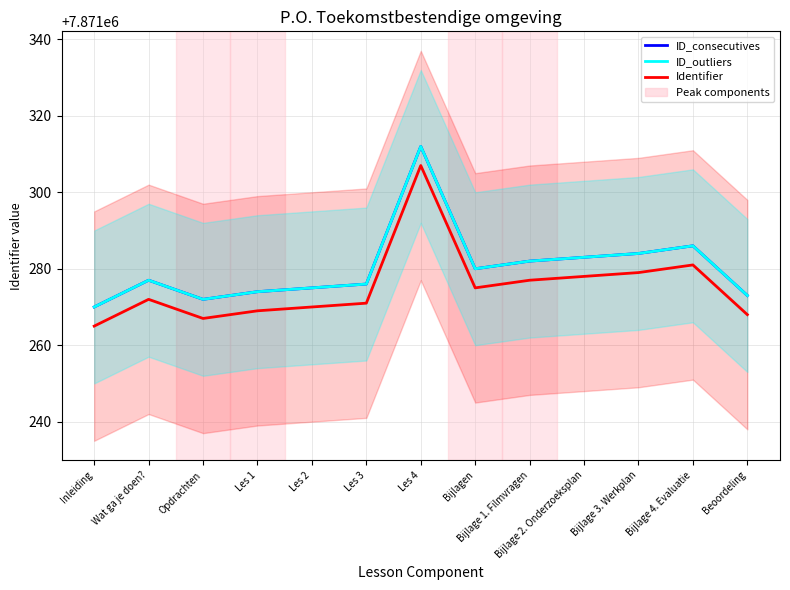

What is the total value across all series at Bijlage 3. Werkplan?

23613847